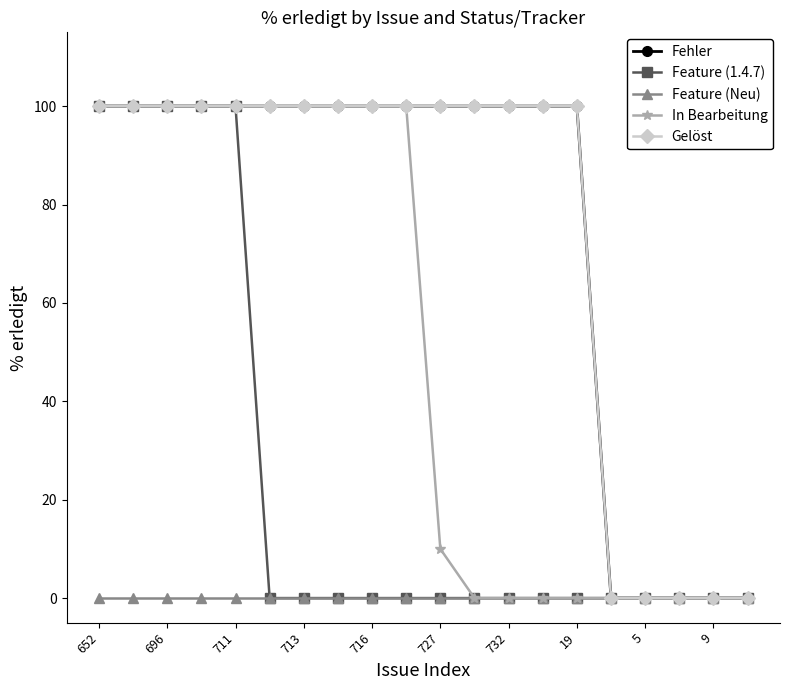

Does the chart have visible grid lines?

No